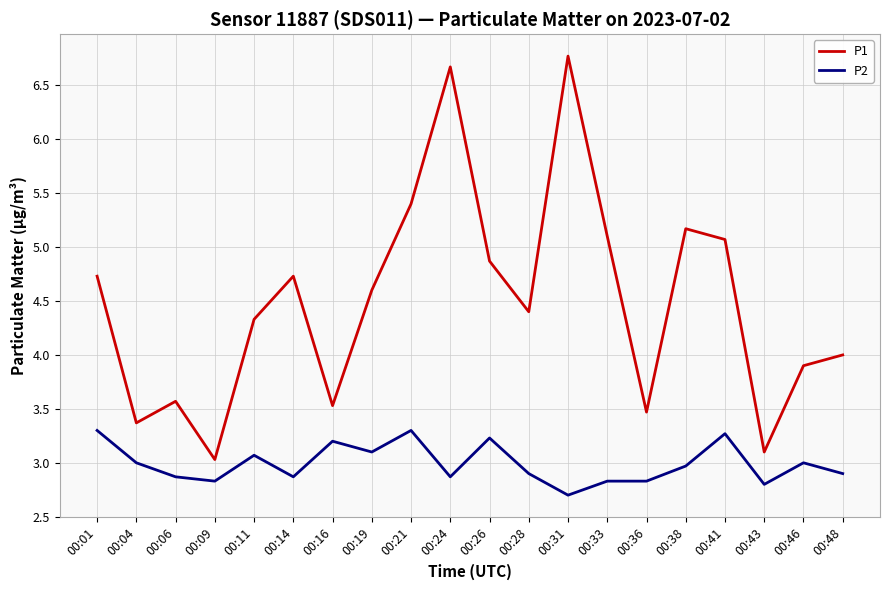

Rank the series by their average value, from lowest to highest.

P2, P1